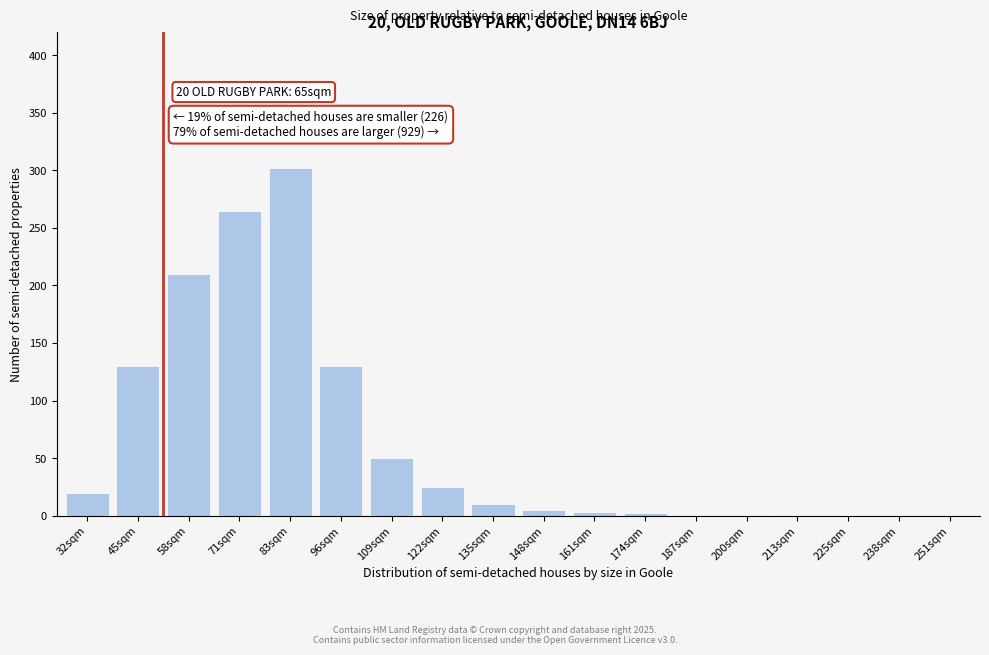

True or false: the data shows 0 at 213sqm.

True